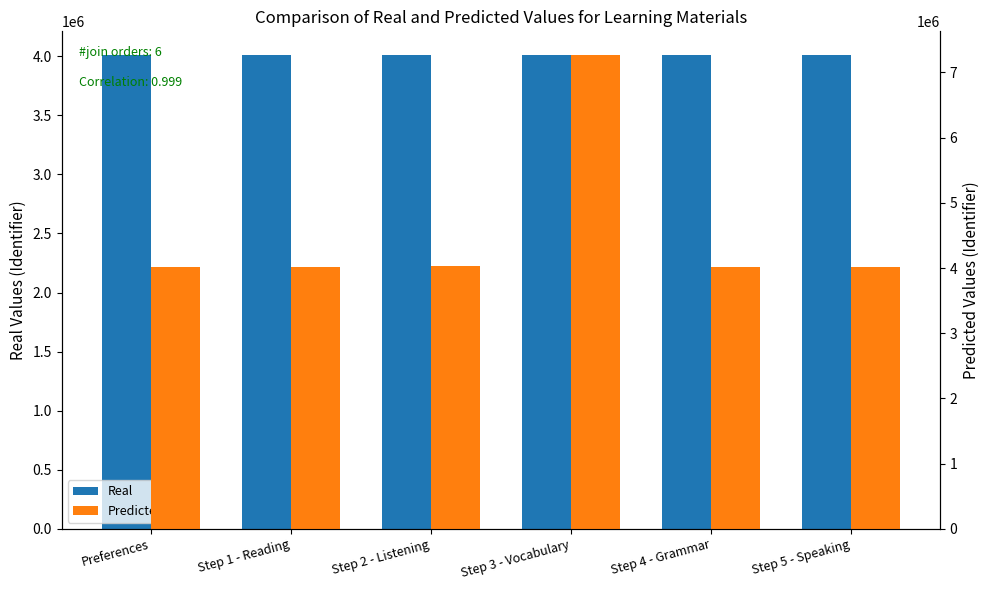

The value of Real at Step 4 - Grammar is 4010363. True or false?

True